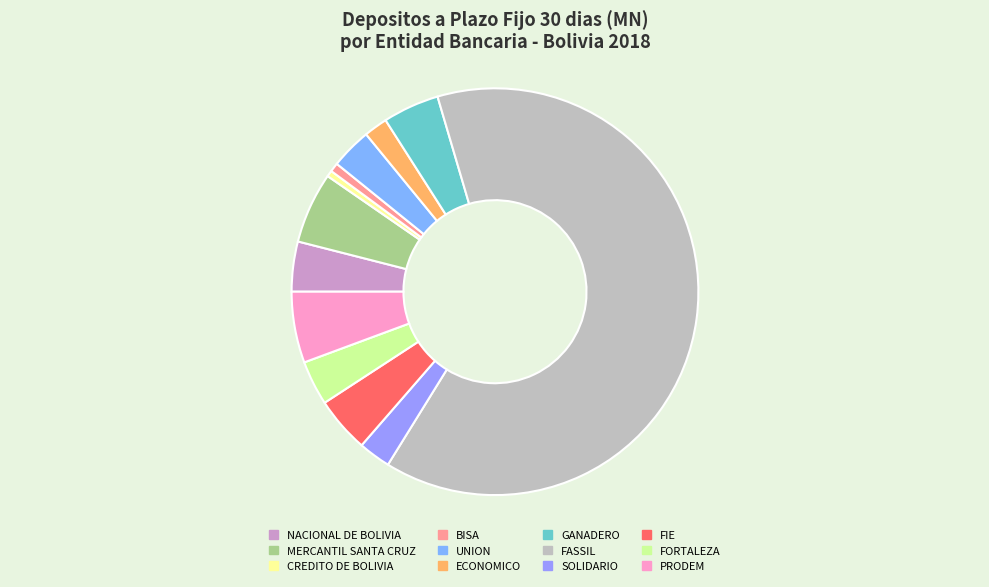

Is it true that BISA is 1% of the pie?

True